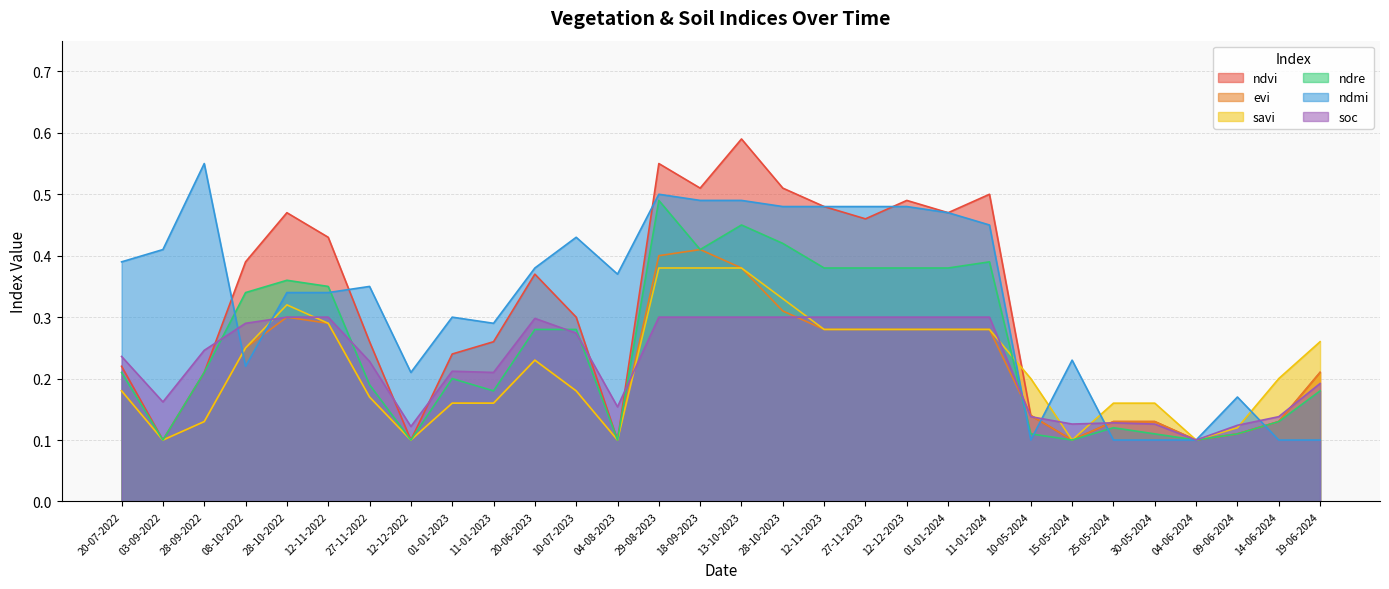

Does the chart display data point markers on the line(s)?

No